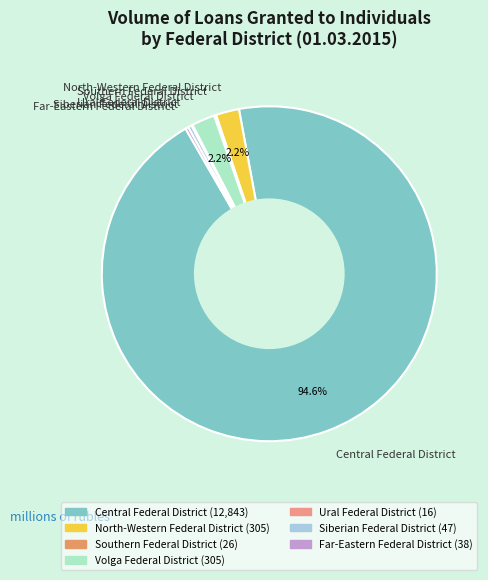

What portion of the pie excludes North-Western Federal District?

97.8%